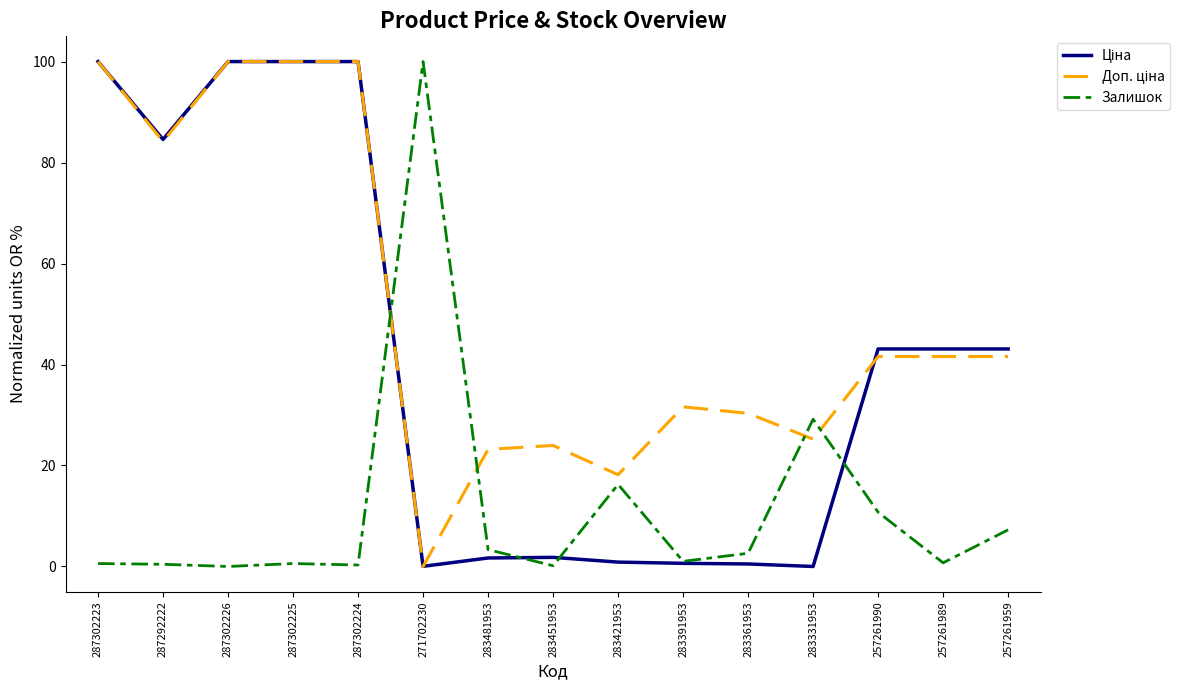

What is the spread (max minus min) of values at 283331953?

29.2